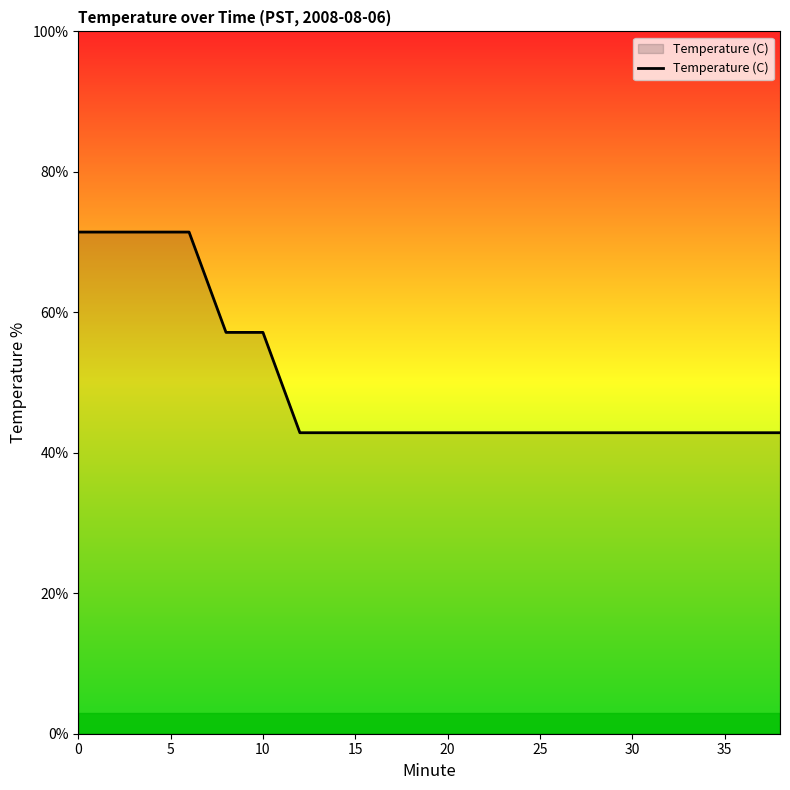

What is the maximum value shown in the chart?

71.4